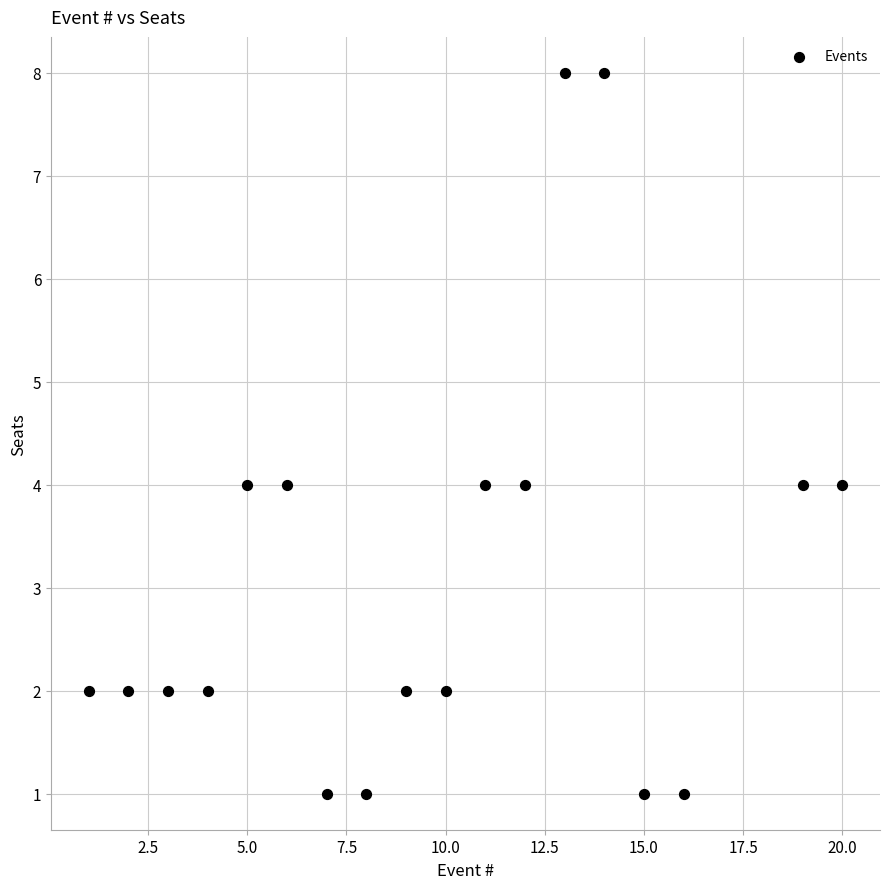

What is the range of Y values (max minus min)?

7